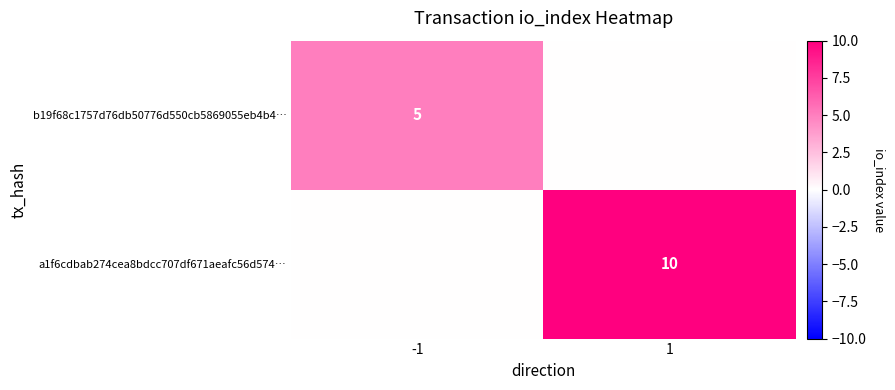

Is it true that a1f6cdbab274cea8bdcc707df671aeafc56d574… equals 10 at 1?

True